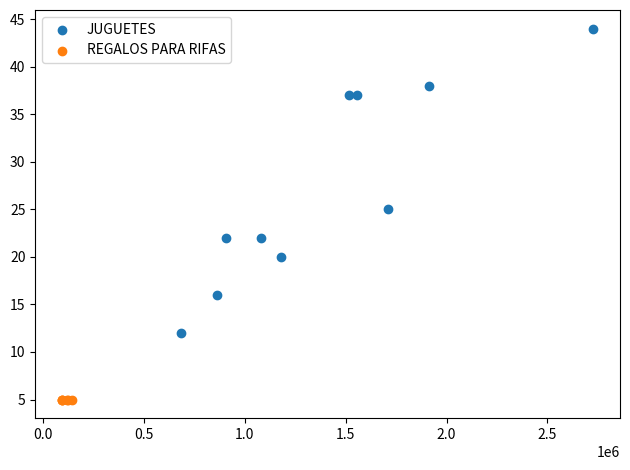

Which series contains the lowest Y value?

REGALOS PARA RIFAS